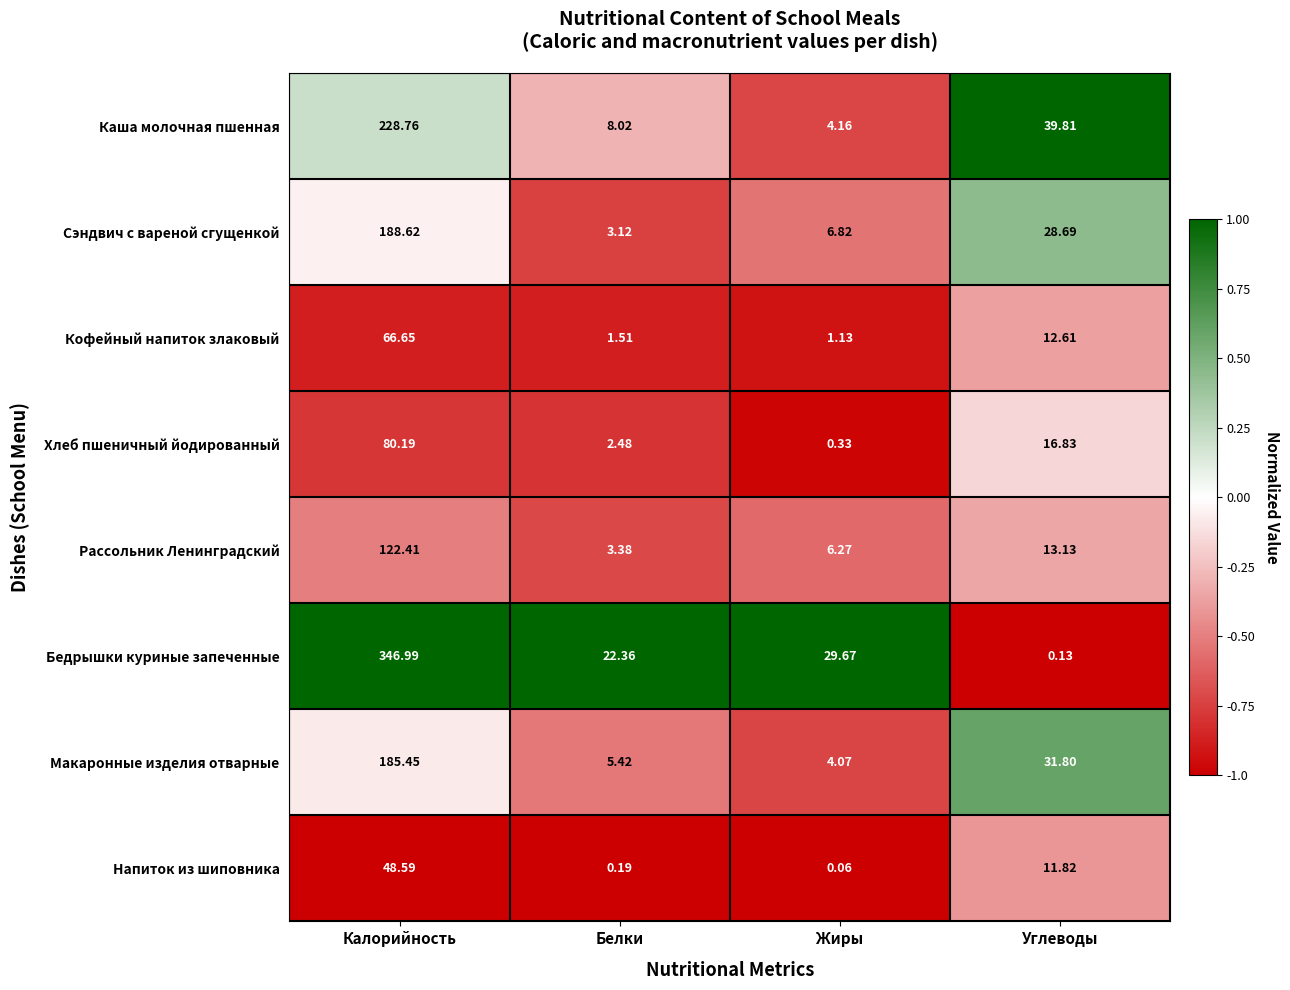

At which label is Напиток из шиповника closest to 24?

Углеводы